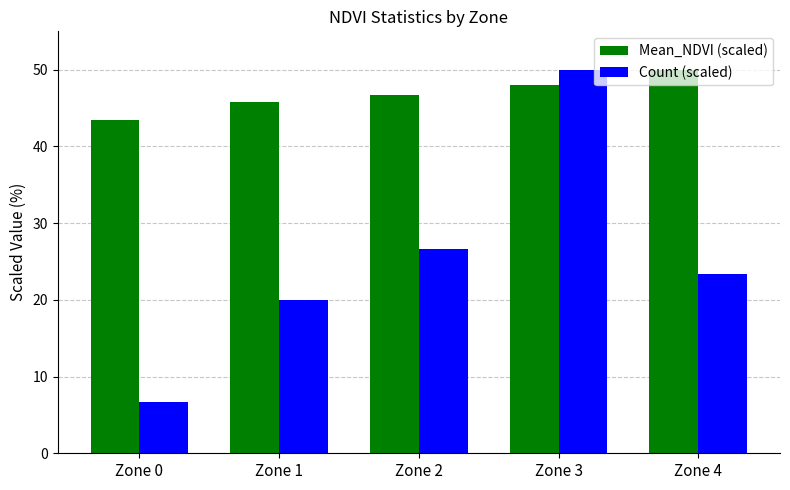

Rank the categories by Mean_NDVI (scaled) value from highest to lowest.

Zone 4, Zone 3, Zone 2, Zone 1, Zone 0